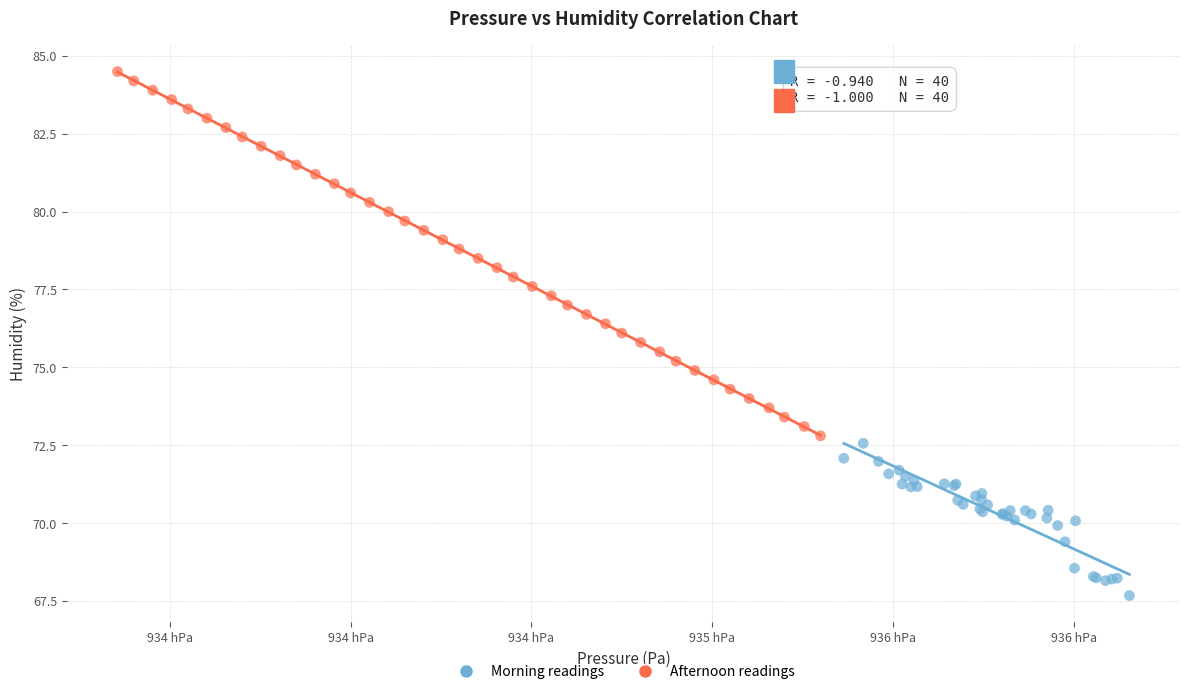

Which series contains the lowest Y value?

Morning readings